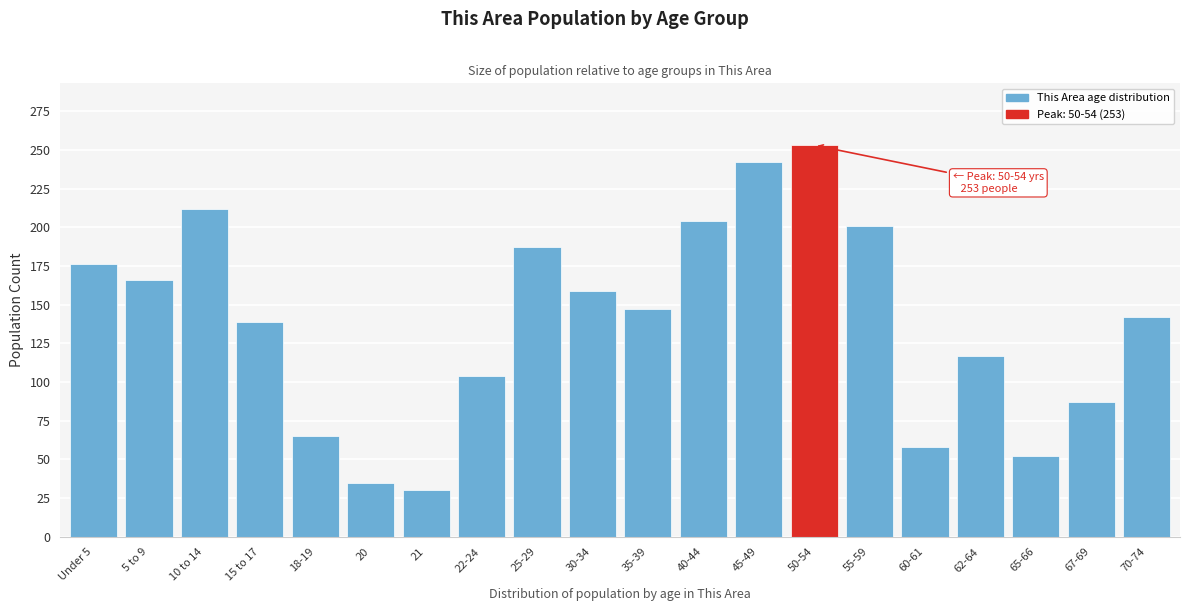

Reading left to right, transcribe all the data shown in this chart.

176	166	212	139	65	35	30	104	187	159	147	204	242	253	201	58	117	52	87	142